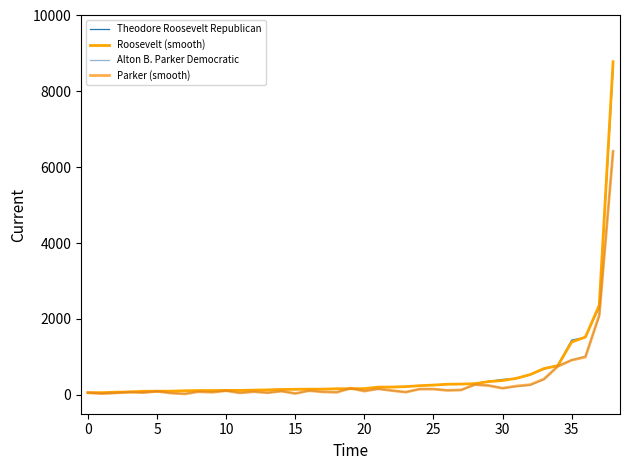

What is the minimum value for Parker (smooth)?

22.0